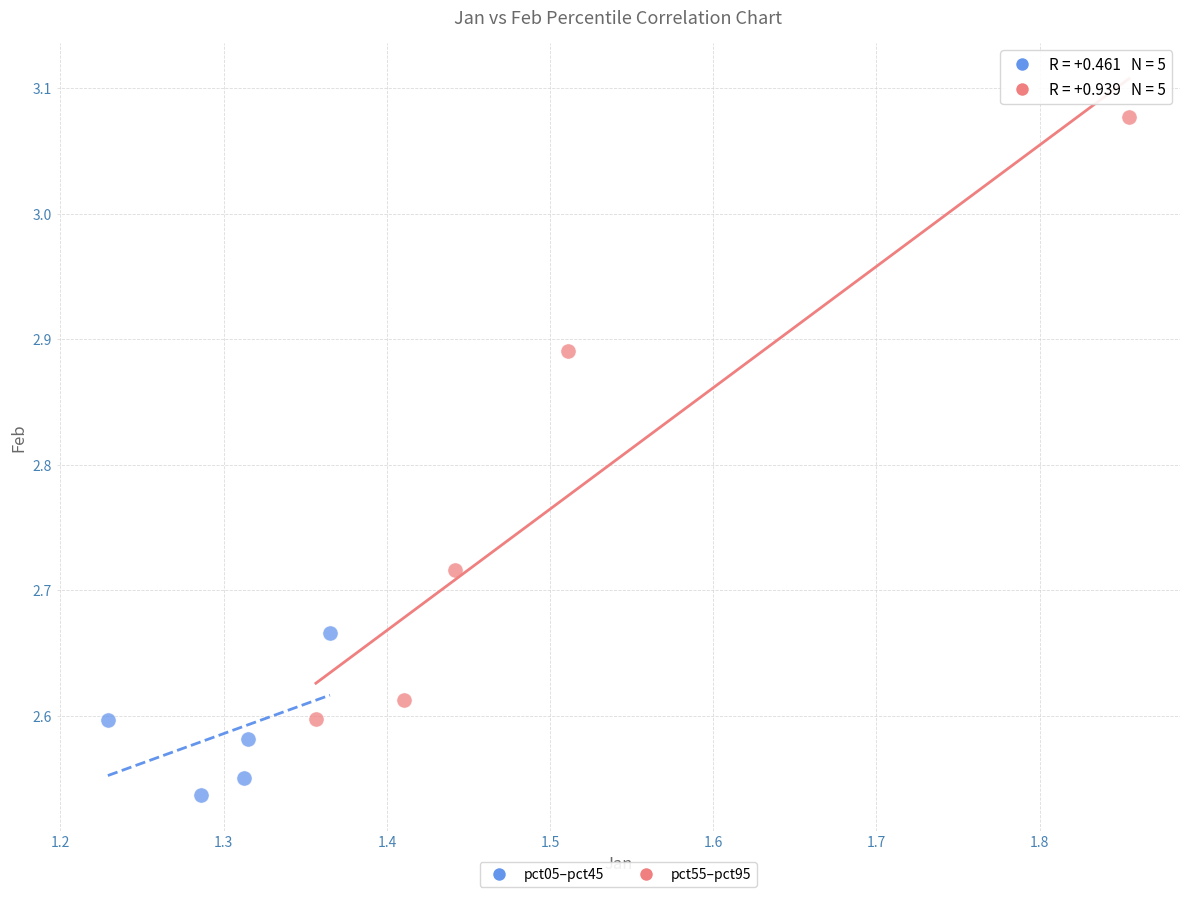

Which series reaches the minimum Y coordinate?

pct05–pct45